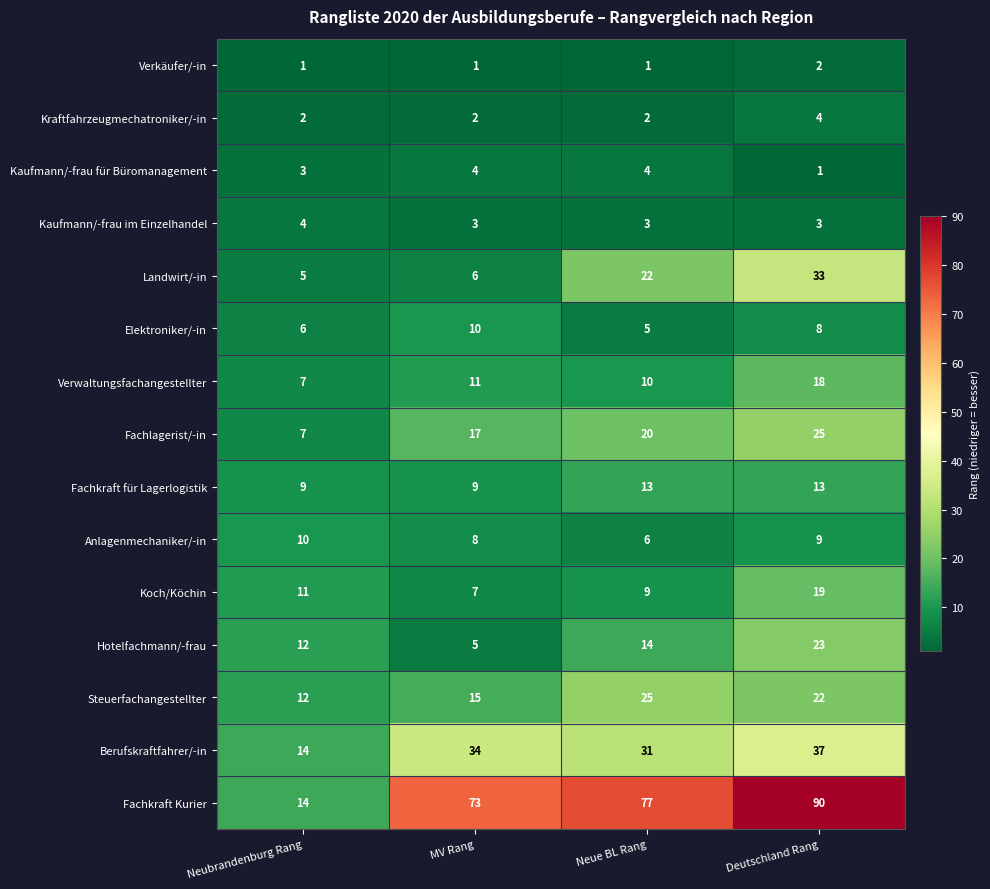

Which series has the widest spread of values?

Fachkraft Kurier